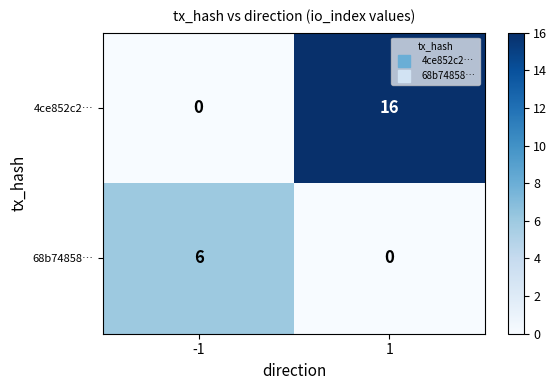

Read the 68b74858… value at -1.

6